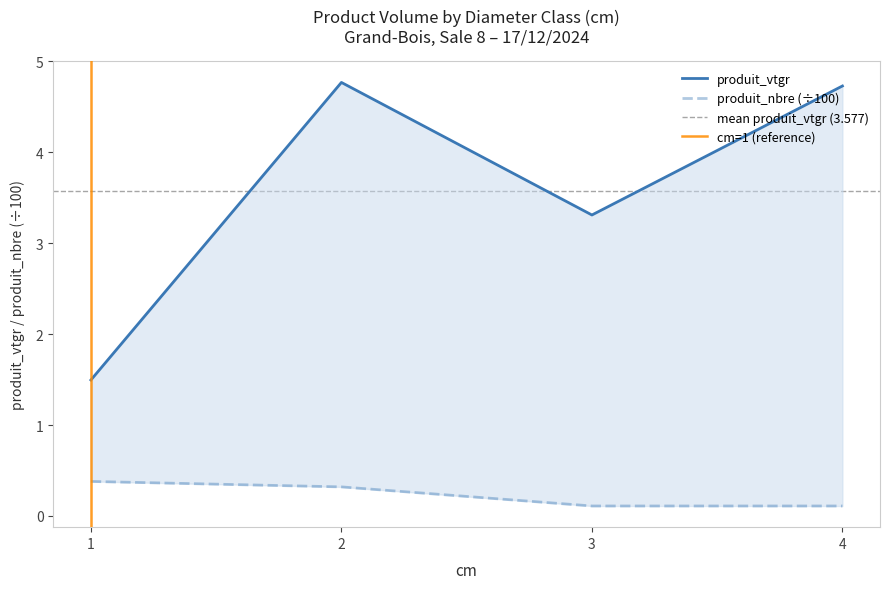

True or false: produit_vtgr and produit_nbre intersect in this chart.

False